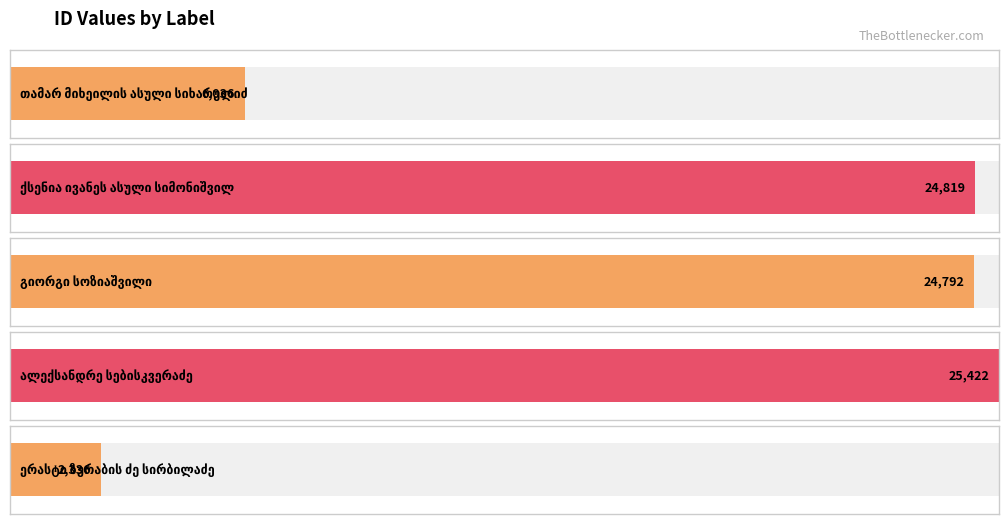

Rank the categories by value from highest to lowest.

ალექსანდრე სებისკვერაძე, ქსენია ივანეს ასული სიმონიშვილი, გიორგი სოზიაშვილი, თამარ მიხეილის ასული სიხარულიძე, ერასტი ზურაბის ძე სირბილაძე